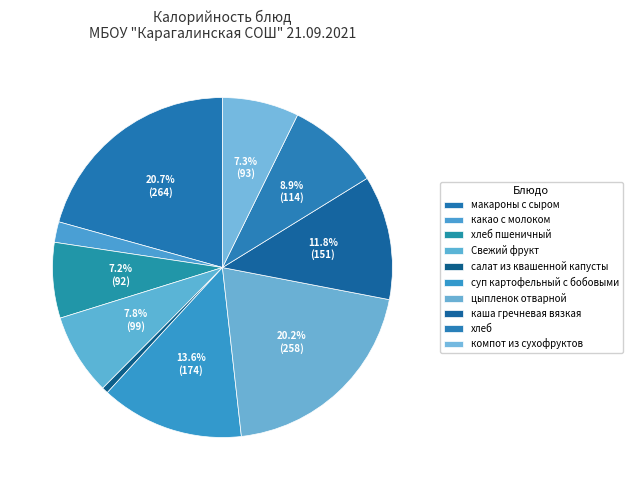

How many slices are in this pie chart?

10